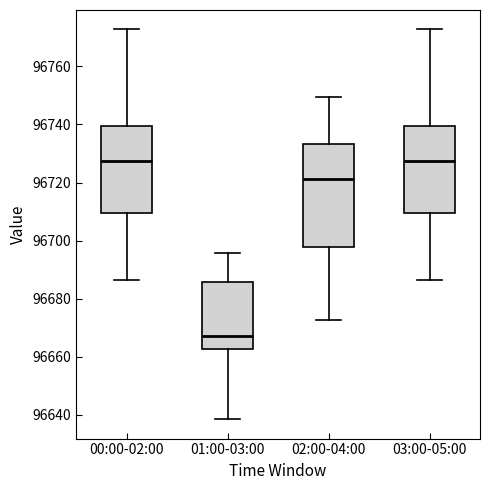

Reading left to right, transcribe this box plot: for each box, give where its median line is, the range the box spans, and where its two whiskers end, as read against the y-axis. The values are not printed on the chart, so give them approximately, as read against the axis.

00:00-02:00: median 96728, box 96710 to 96740, whiskers 96686 to 96772
01:00-03:00: median 96668, box 96662 to 96686, whiskers 96638 to 96696
02:00-04:00: median 96722, box 96698 to 96734, whiskers 96672 to 96750
03:00-05:00: median 96728, box 96710 to 96740, whiskers 96686 to 96772